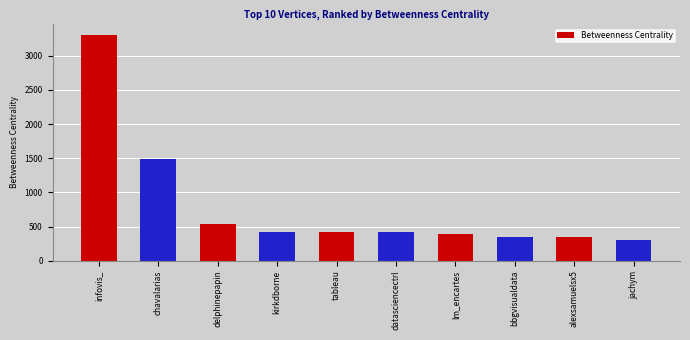

Is it true that the value at delphinepapin is 532.0?

True